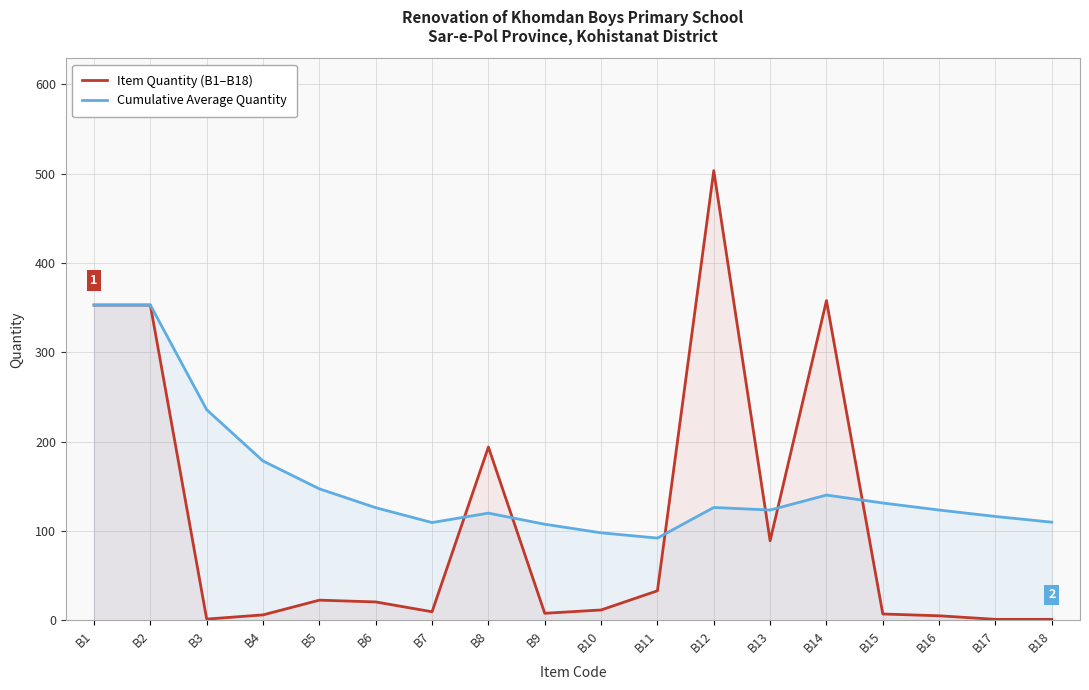

True or false: Cumulative Average Quantity has a value of 391.0 at B3.

False